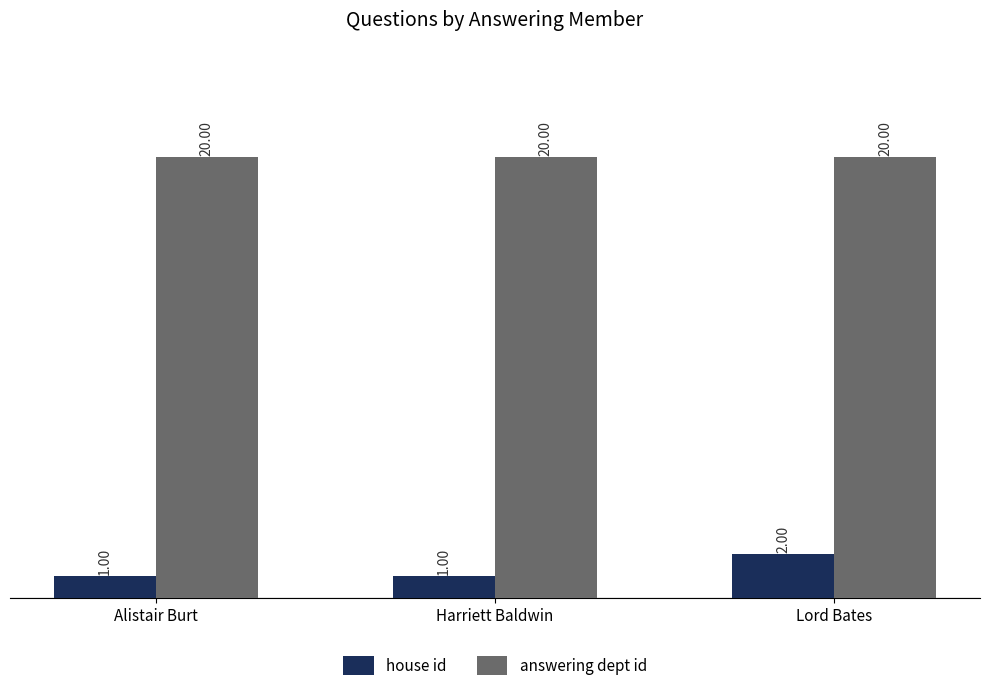

What is the label of the 2nd bar from the right?

Harriett Baldwin